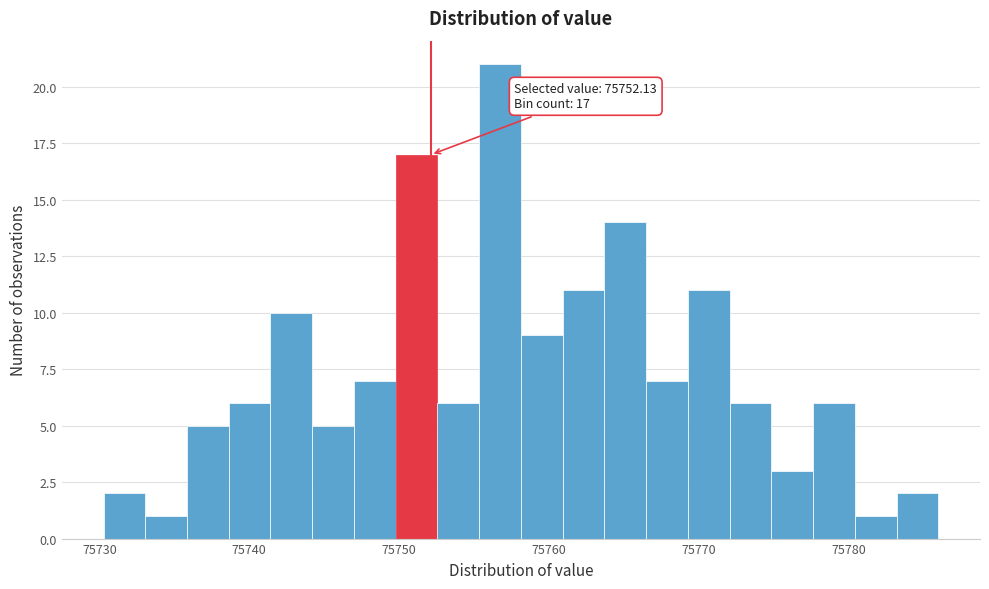

Around what value on the x-axis is the tallest bar? Give the approximate position of its centre, as read against the axis.

75757